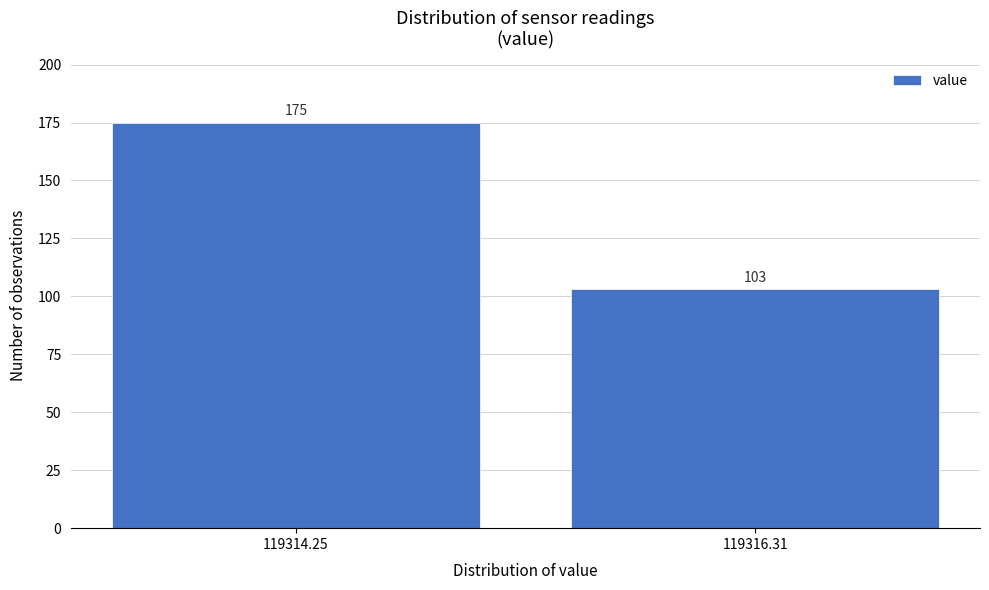

Reading right to left, list all the values displayed in this chart.

119316.31=103	119314.25=175